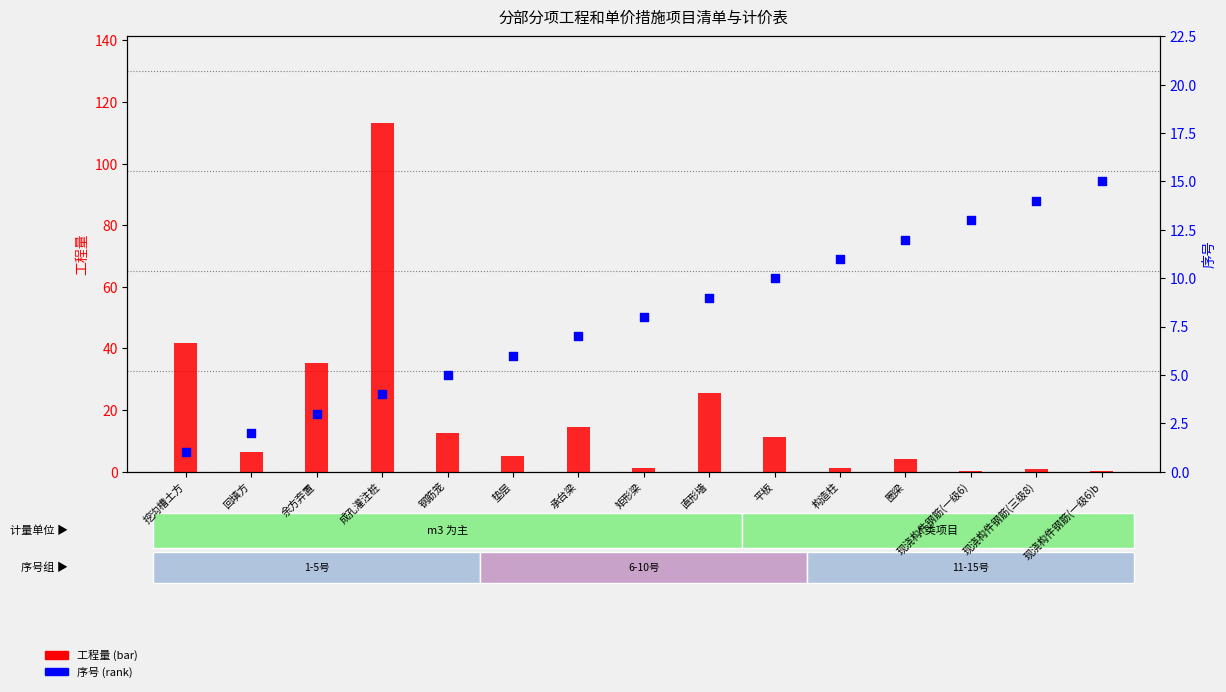

Which series contains the lowest Y value?

工程量 (bar)